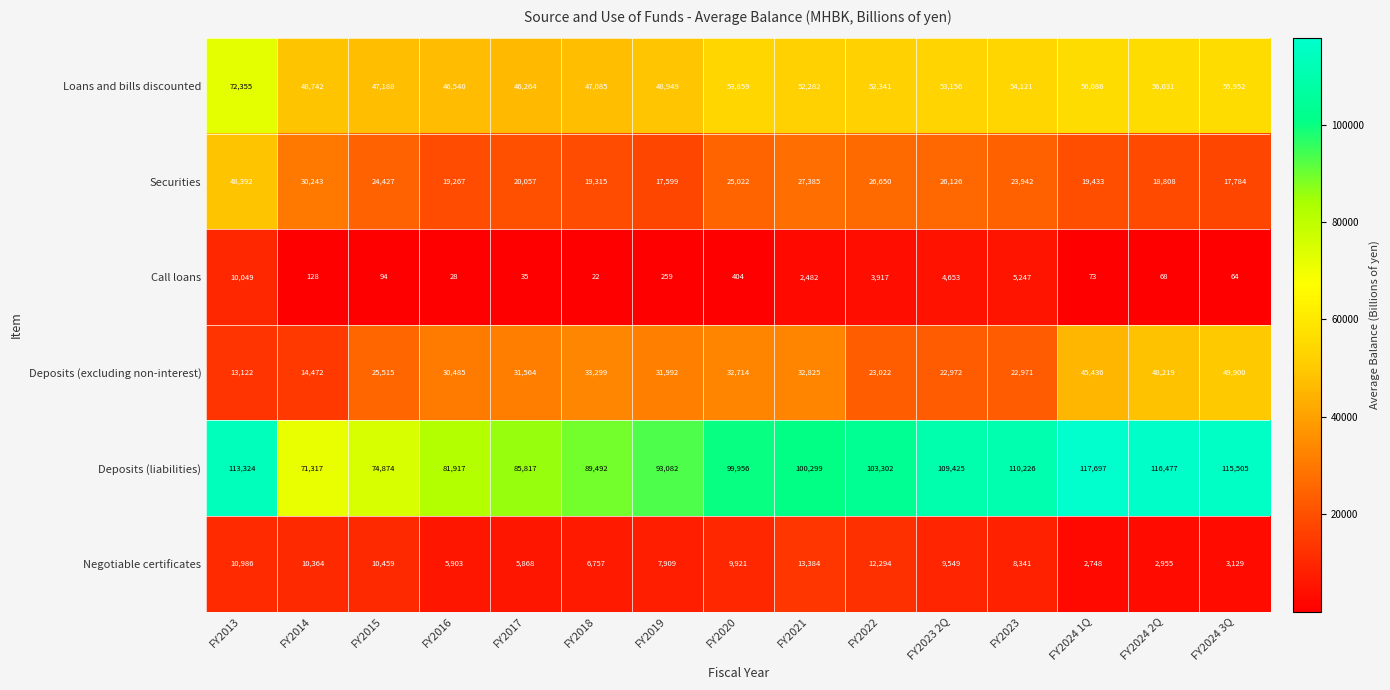

At which category does the chart reach its peak across all series?

FY2024 1Q